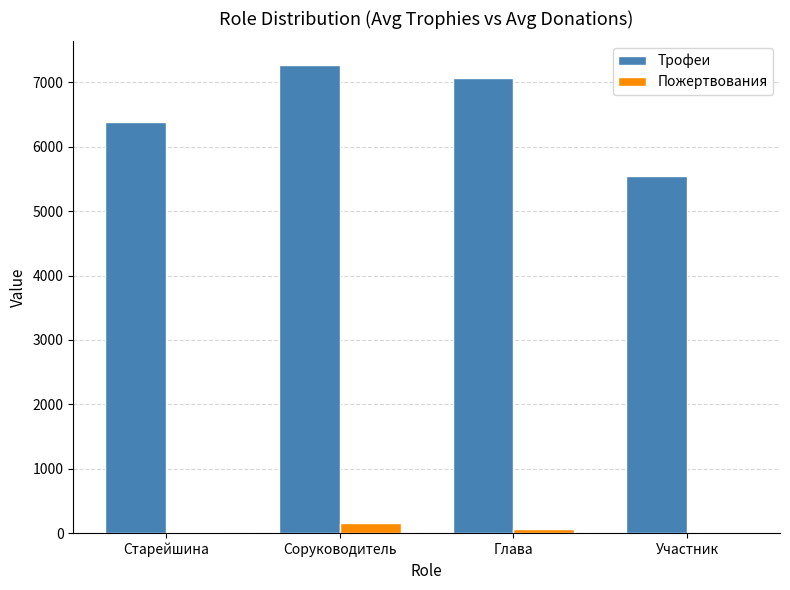

Is the value of Трофеи at Соруководитель greater than the value of Пожертвования at Соруководитель?

Yes